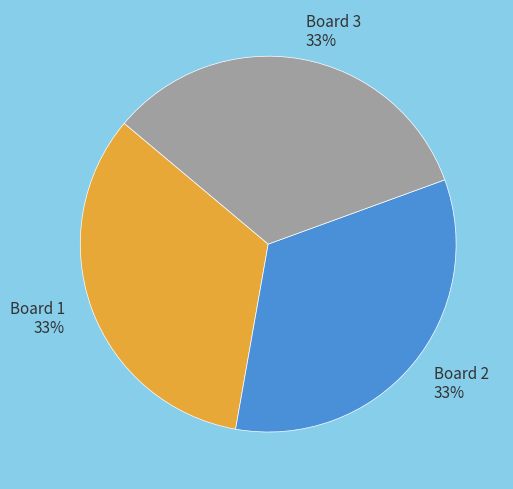

Is there a majority slice in this chart?

No